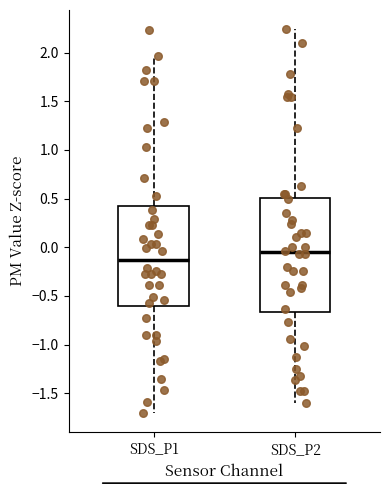

Reading left to right, transcribe this box plot: for each box, give where its median line is, the range the box spans, and where its two whiskers end, as read against the y-axis. The values are not printed on the chart, so give them approximately, as read against the axis.

SDS_P1: median -0.15, box -0.60 to 0.40, whiskers -1.70 to 1.95
SDS_P2: median -0.05, box -0.65 to 0.50, whiskers -1.60 to 2.25